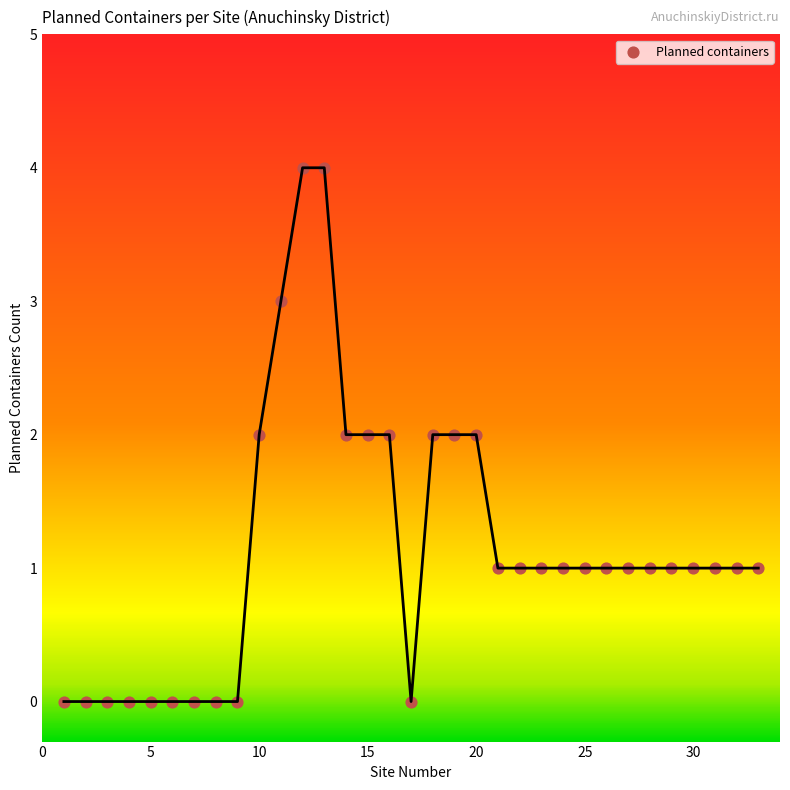

What is the range of Y values (max minus min)?

4